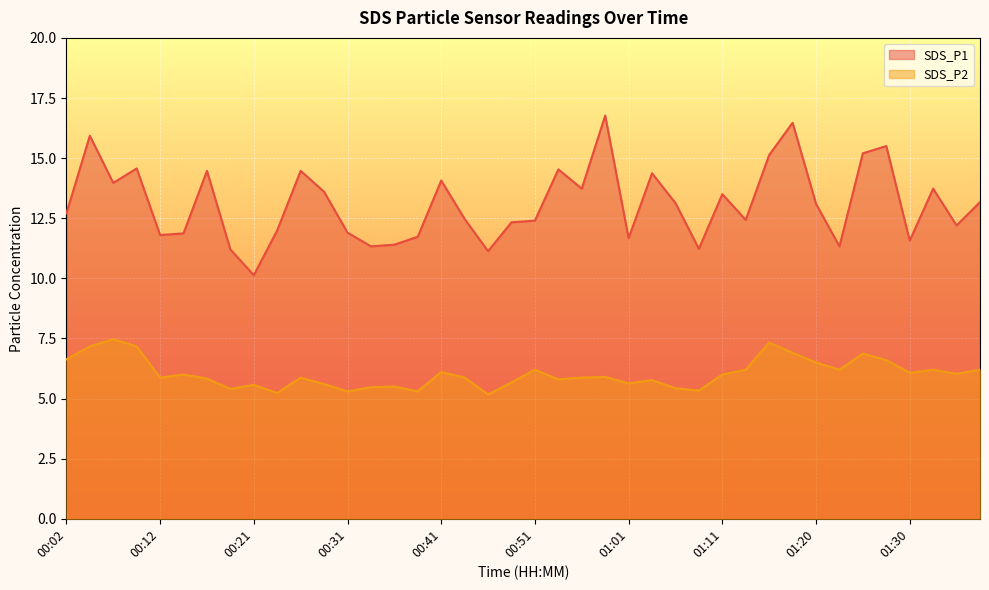

What is the difference between the highest and lowest values at 00:34?

5.9